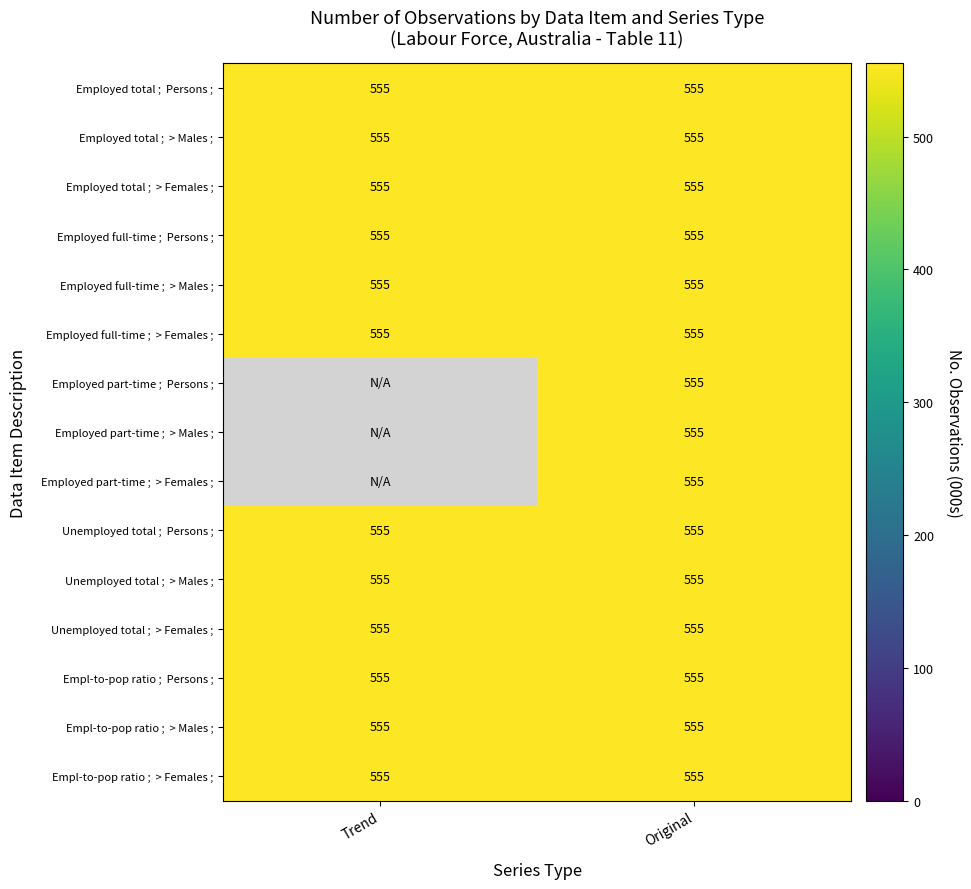

At which label is Employed total ;  Persons ; closest to 555?

Trend